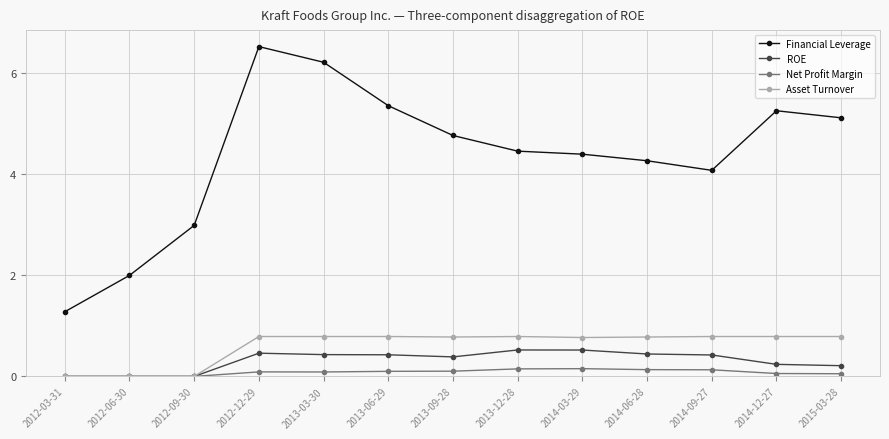

At which label does Financial Leverage reach its peak?

2012-12-29